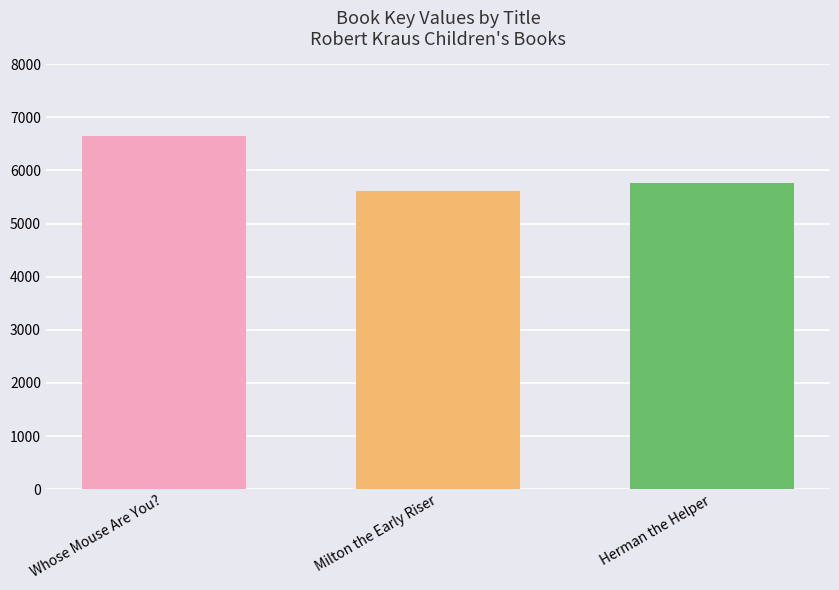

What is the difference between the maximum and minimum values?

1023